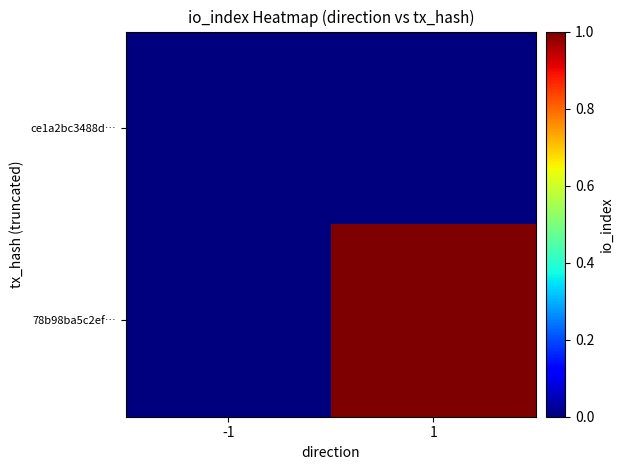

Which series has the largest total across all categories?

78b98ba5c2ef…